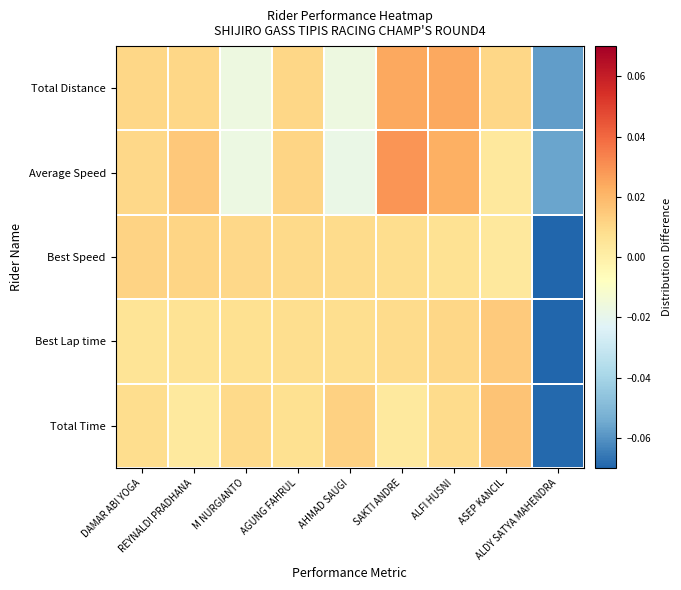

At M NURGIANTO, list the series in order from largest to smallest.

Best Speed, Total Time, Best Lap time, Total Distance, Average Speed